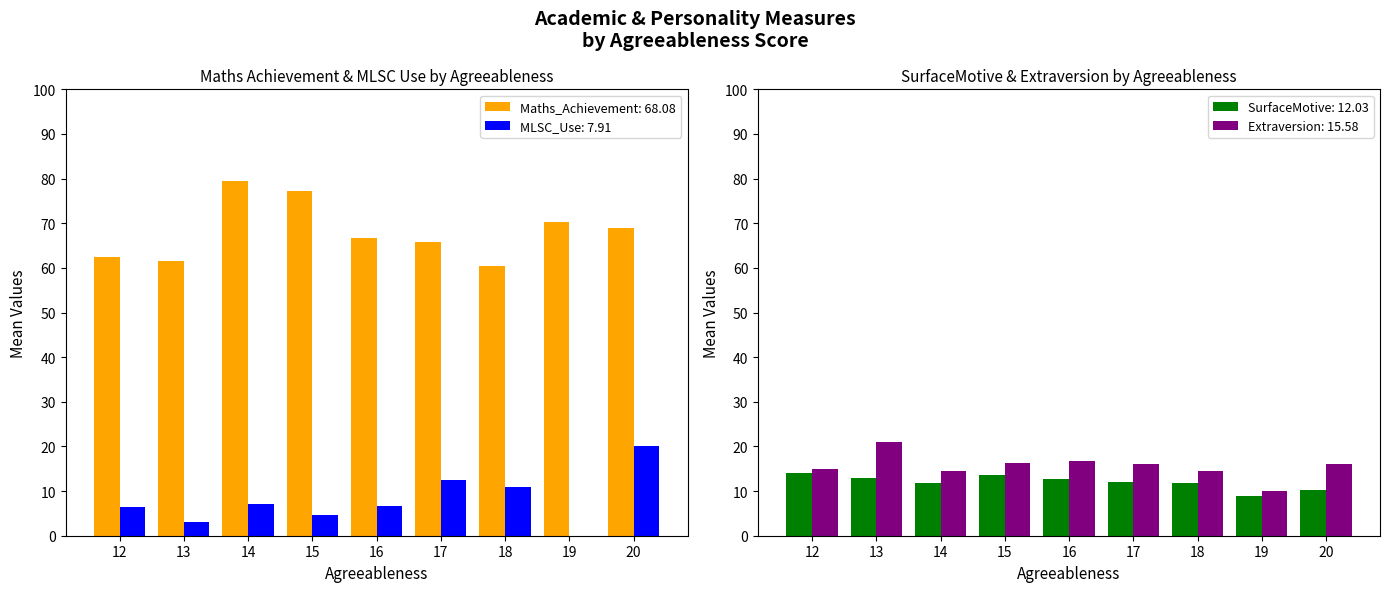

How many bars are there in total?

36